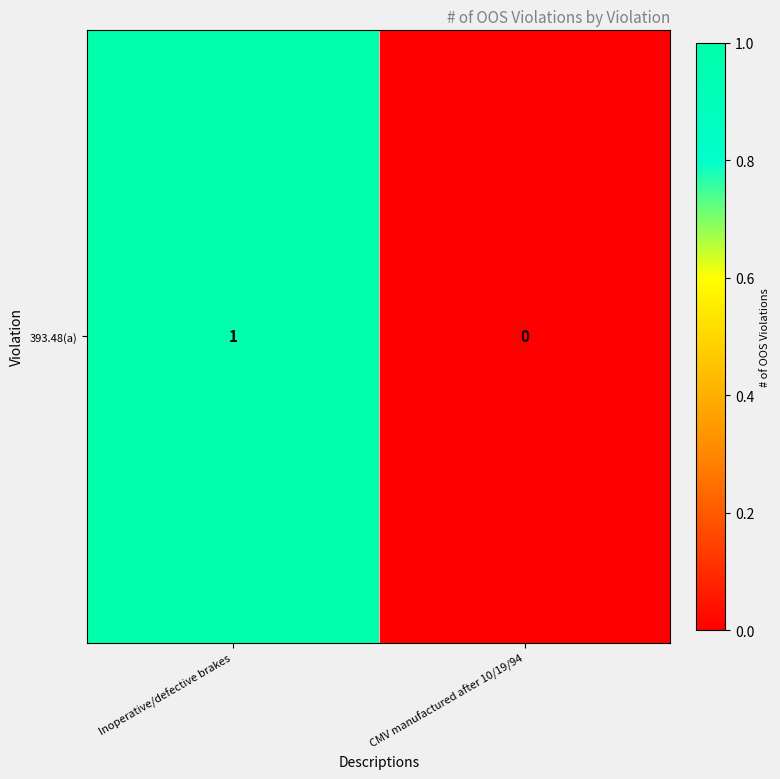

True or false: the data shows 0 at CMV manufactured after 10/19/94.

False